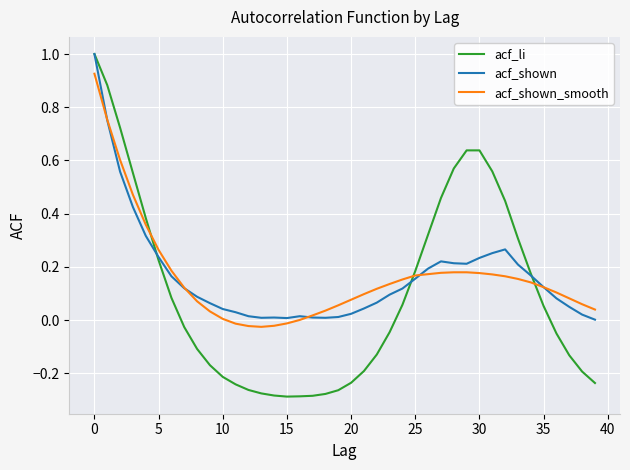

What is the maximum value for acf_shown?

1.0